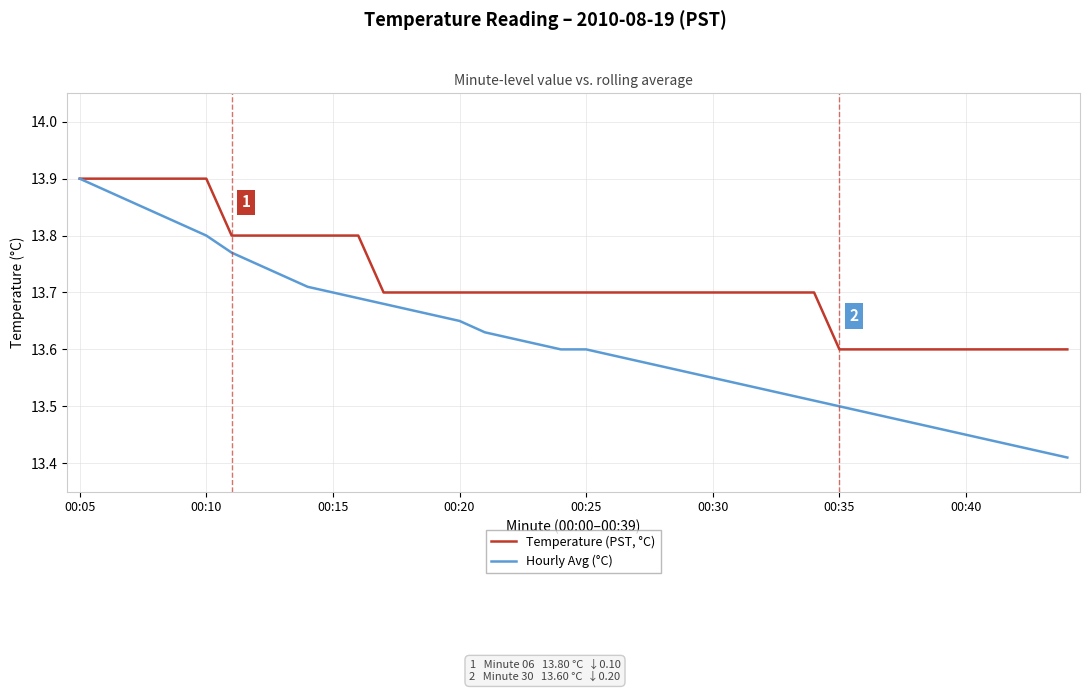

Which series has the widest spread of values?

Hourly Avg (°C)